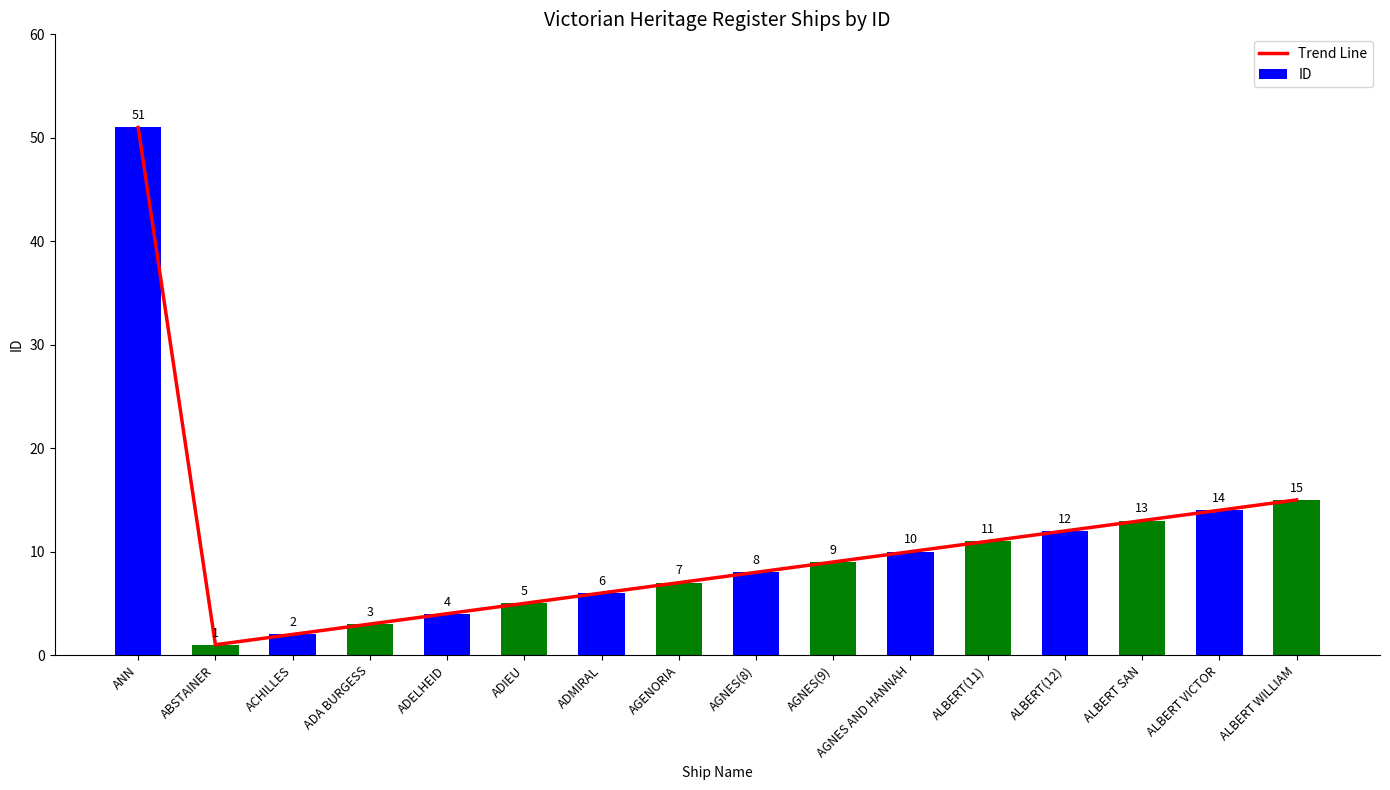

At ADELHEID, list the series in order from largest to smallest.

Trend Line, ID